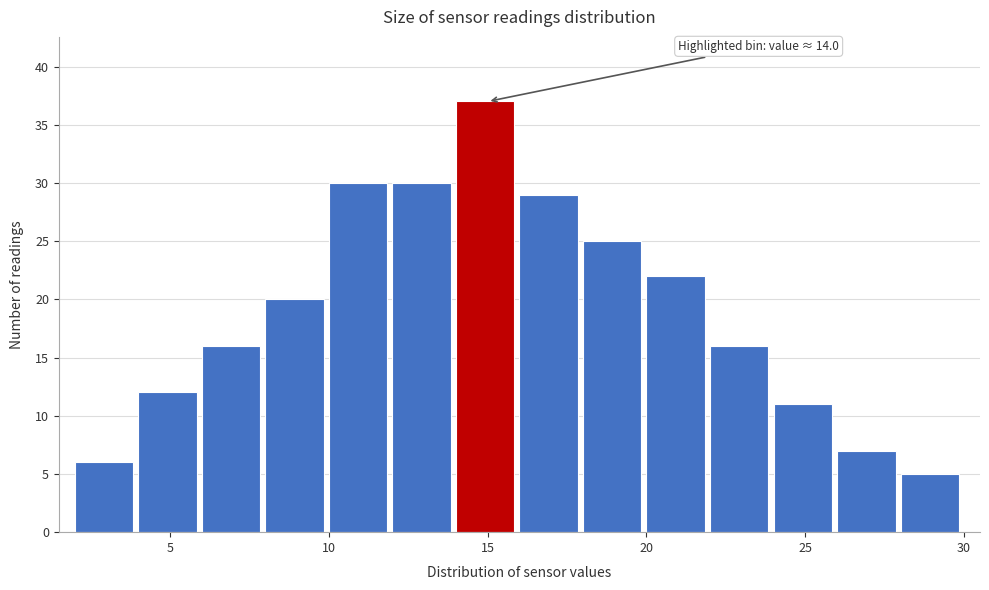

Over which range of the x-axis is the bar tallest?

14 to 16